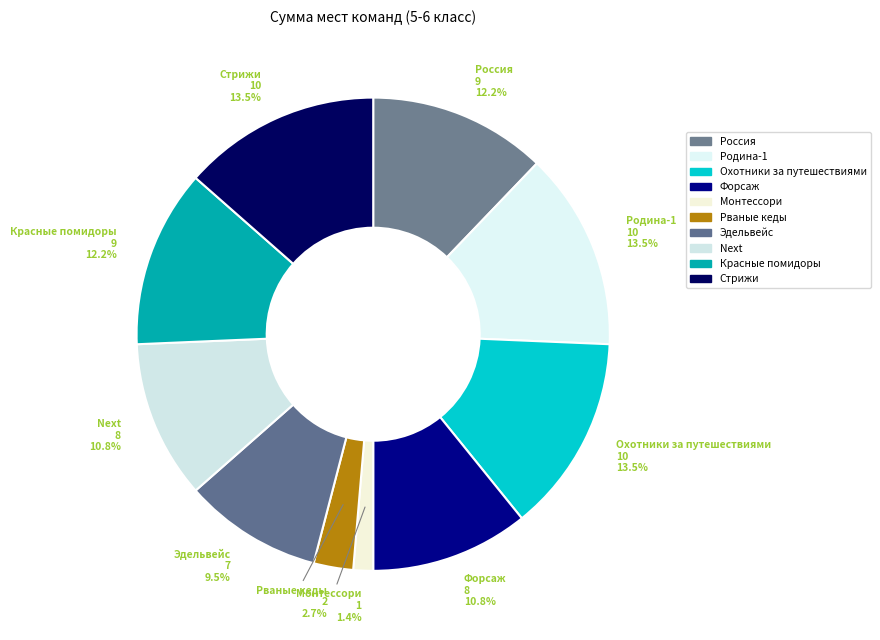

Count the number of slices in the pie.

10